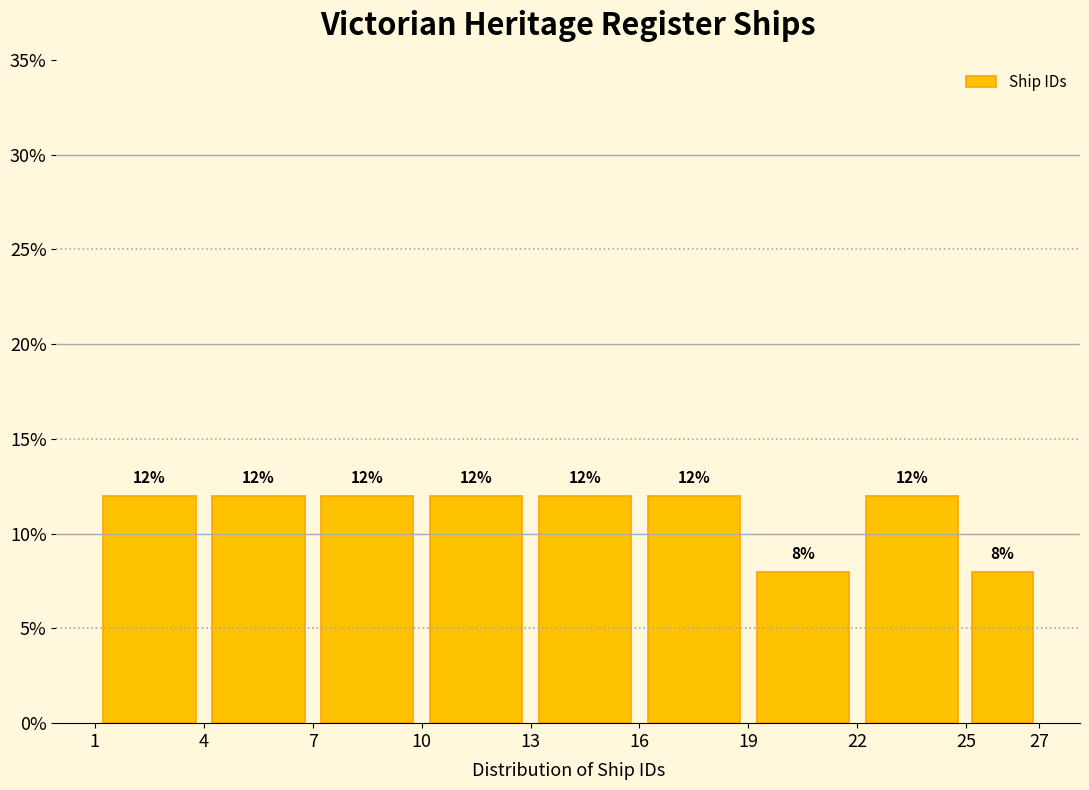

Reading left to right, transcribe this chart: for each bar, give the range it covers on the x-axis and its height.

1 to 4: 12
4 to 7: 12
7 to 10: 12
10 to 13: 12
13 to 16: 12
16 to 19: 12
19 to 22: 8
22 to 25: 12
25 to 27: 8